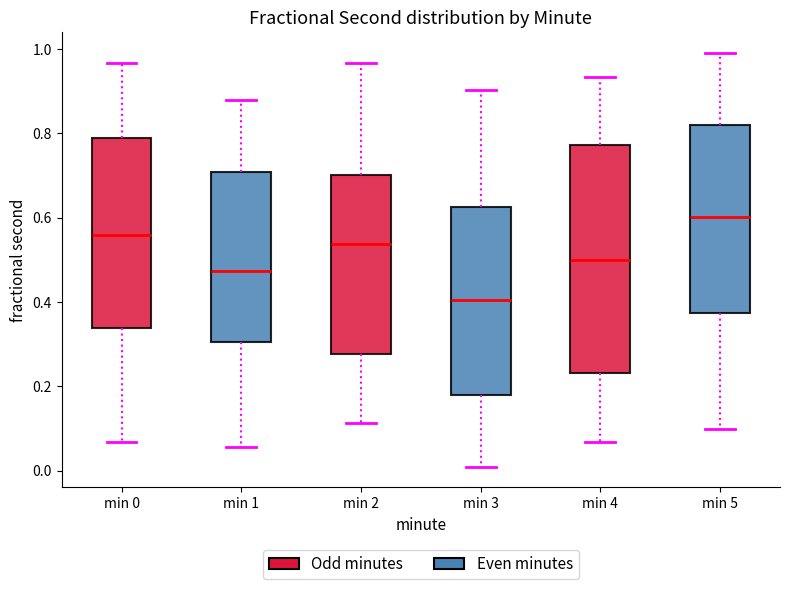

Which box has the lowest median line?

min 3